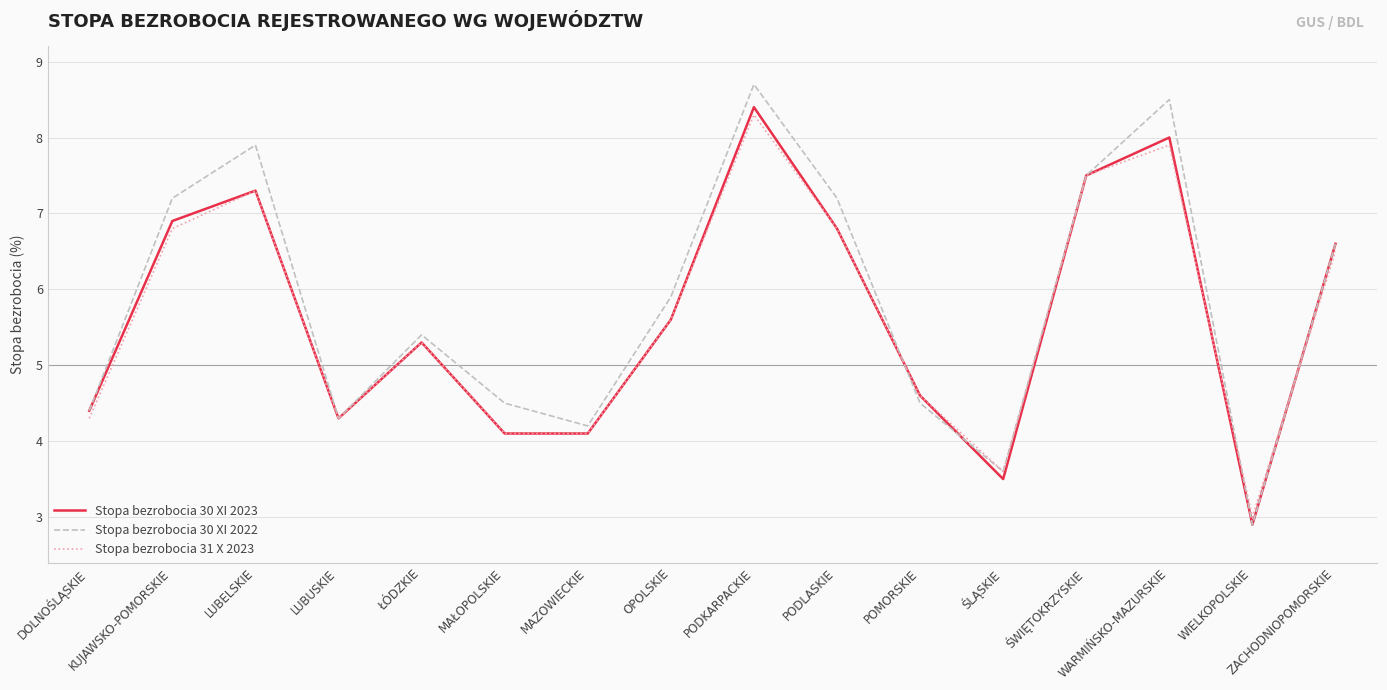

What is the difference between the Stopa bezrobocia 31 X 2023 values at ŚWIĘTOKRZYSKIE and ŚLĄSKIE?

3.9